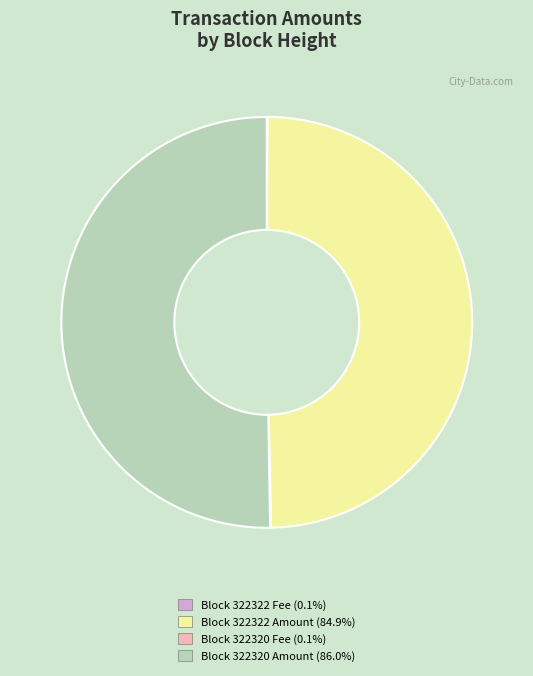

Is there a majority slice in this chart?

Yes